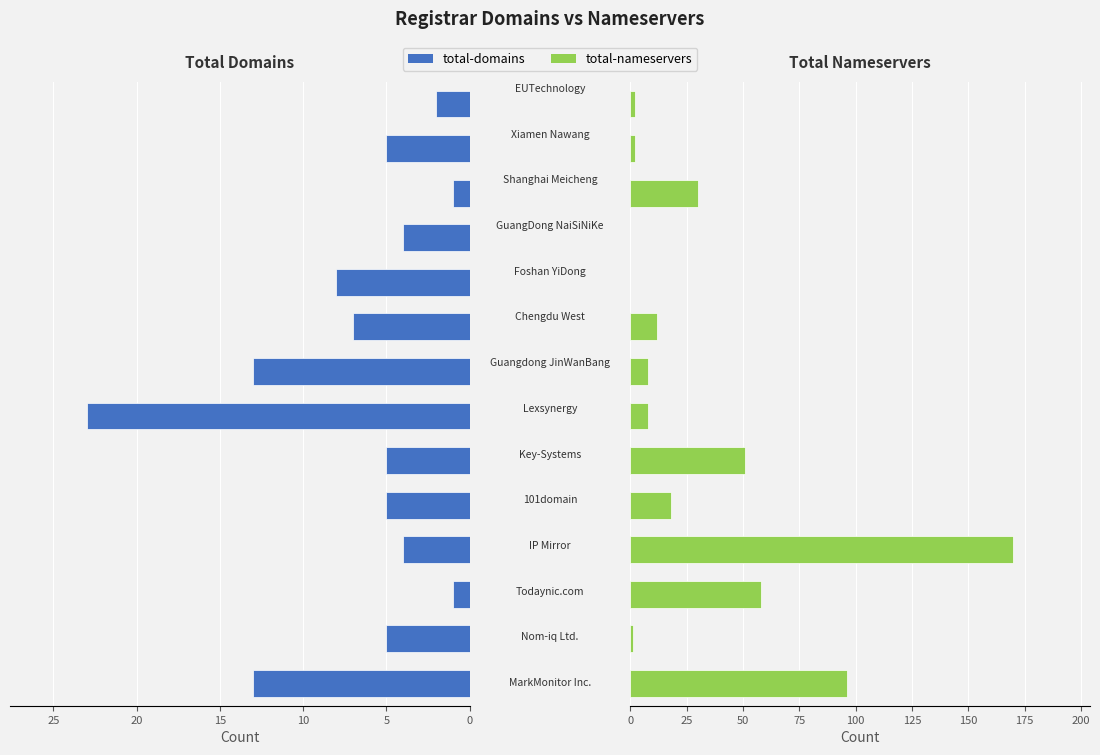

Reading right to left, extract all data points from this chart.

total-domains: -2	-5	-1	-4	-8	-7	-13	-23	-5	-5	-4	-1	-5	-13
total-nameservers: 2	2	30	0	0	12	8	8	51	18	170	58	1	96